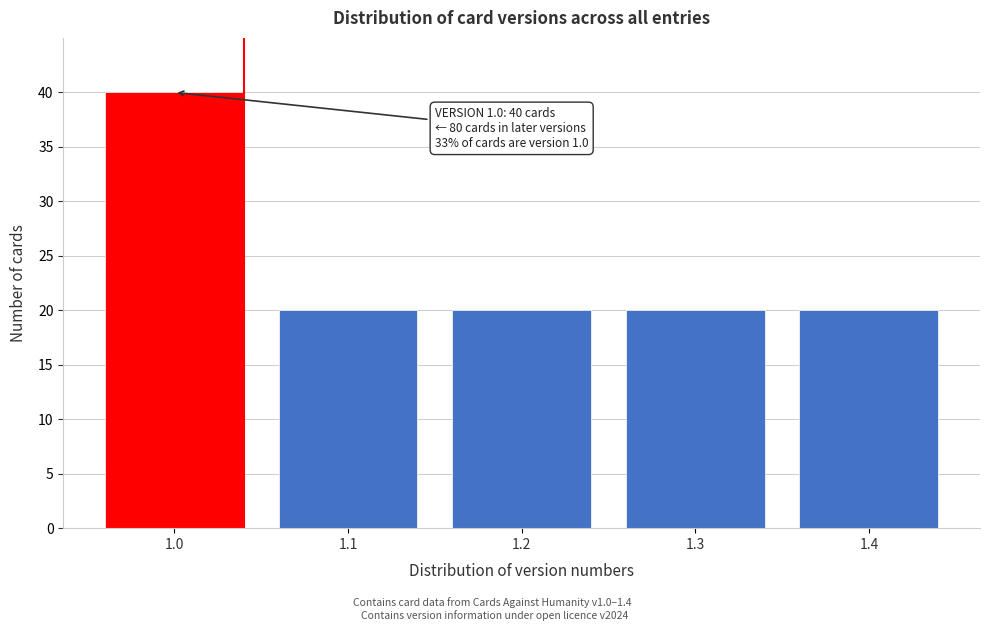

Reading left to right, list all the values displayed in this chart.

40	20	20	20	20